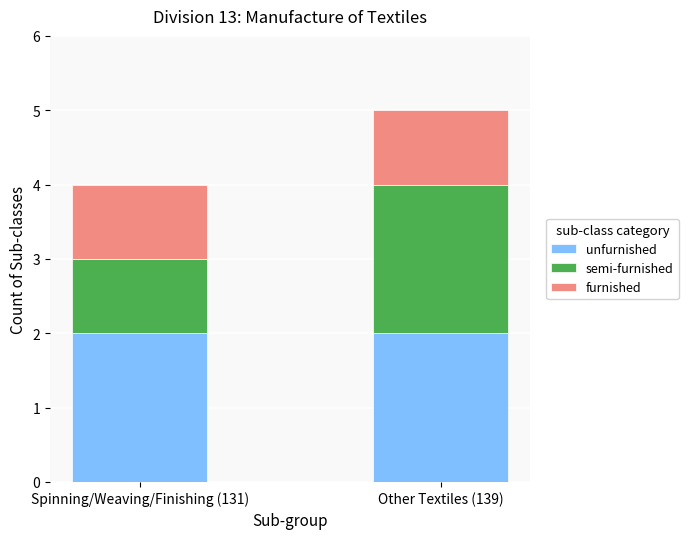

What is the total value across all series at Spinning/Weaving/Finishing (131)?

4